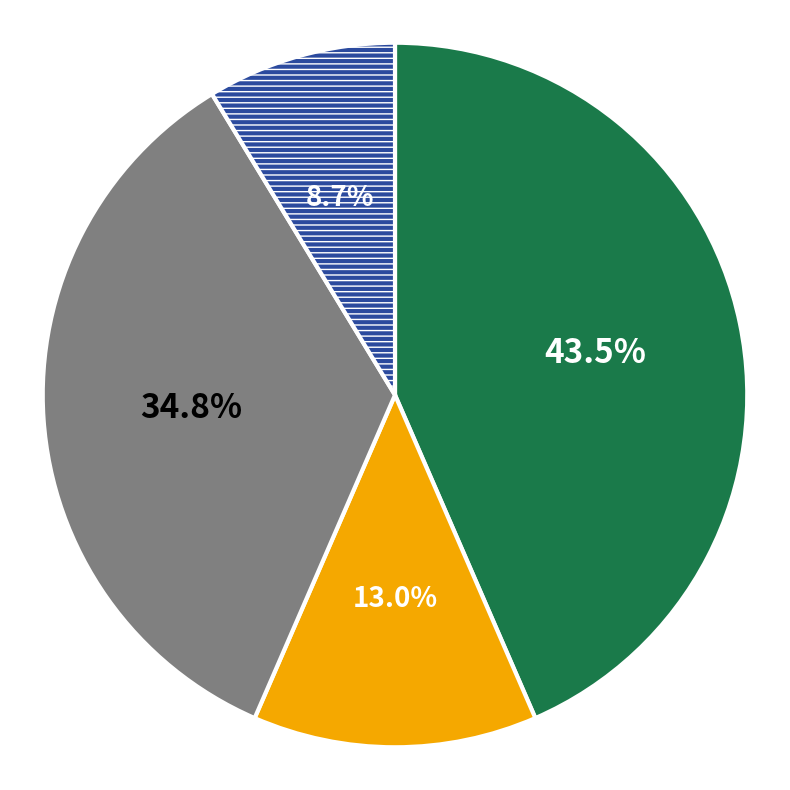

Is there a majority slice in this chart?

No